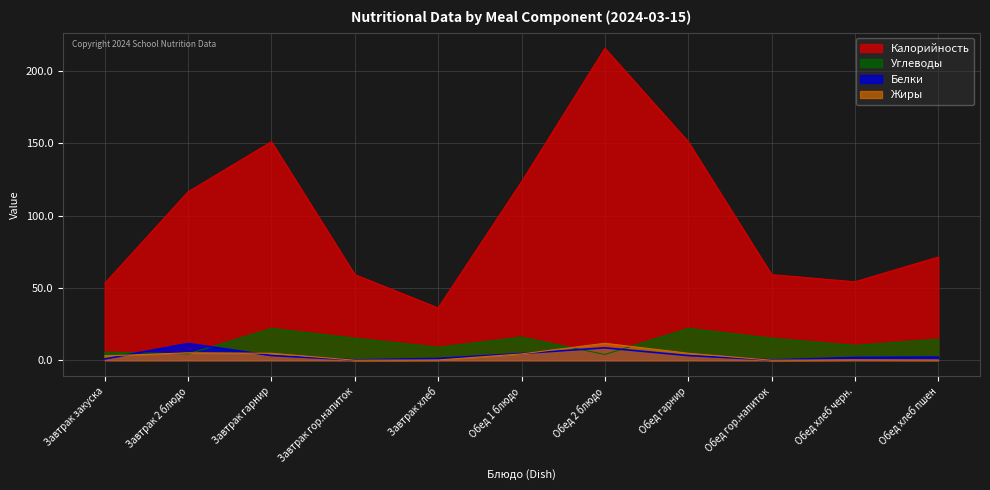

What is the value of the Калорийность point at the 3rd from the left?

151.1